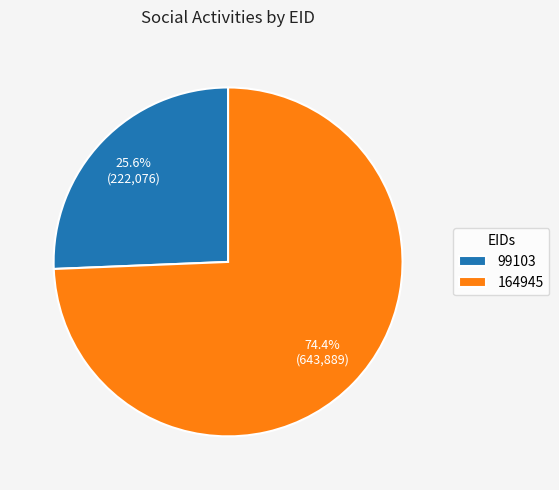

Approximately how many times larger is the value at 164945 compared to 99103?

2.9